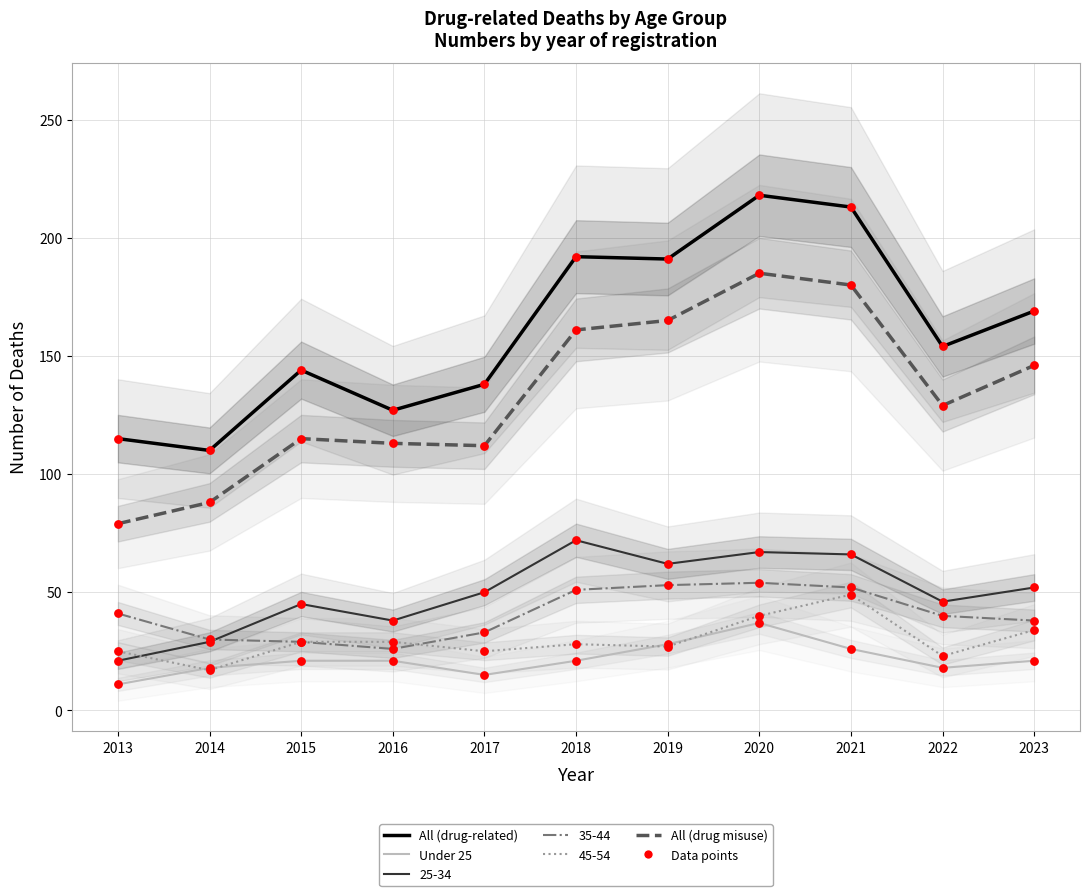

Which series reaches the maximum Y coordinate?

All (drug-related)